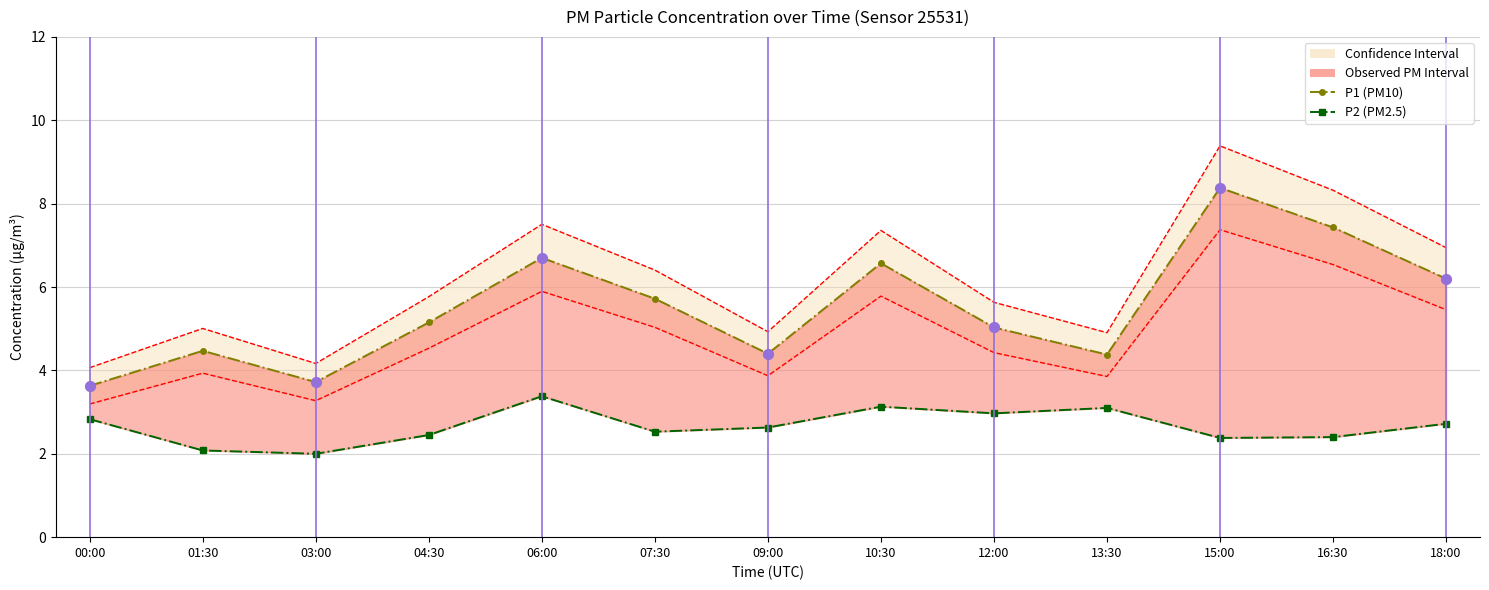

Is the value of P2 (PM2.5) at 16:30 greater than the value of P1 (PM10) at 13:30?

No